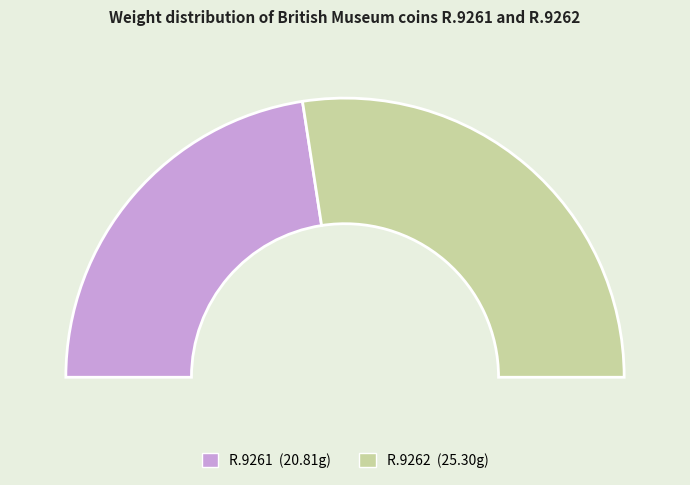

What is the change in value from R.9261 to R.9262?

+4.5